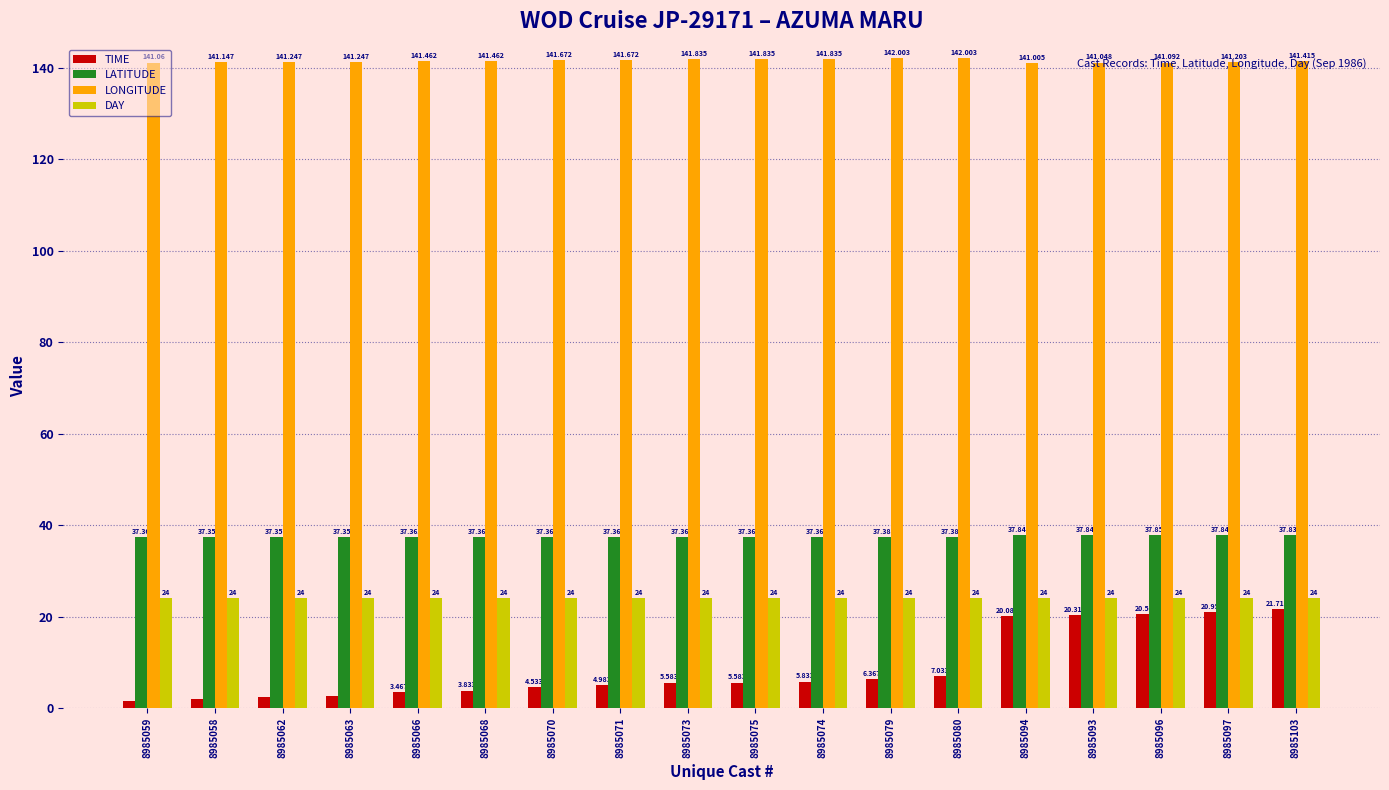

Rank the series at 8985058 from highest to lowest value.

LONGITUDE, LATITUDE, DAY, TIME